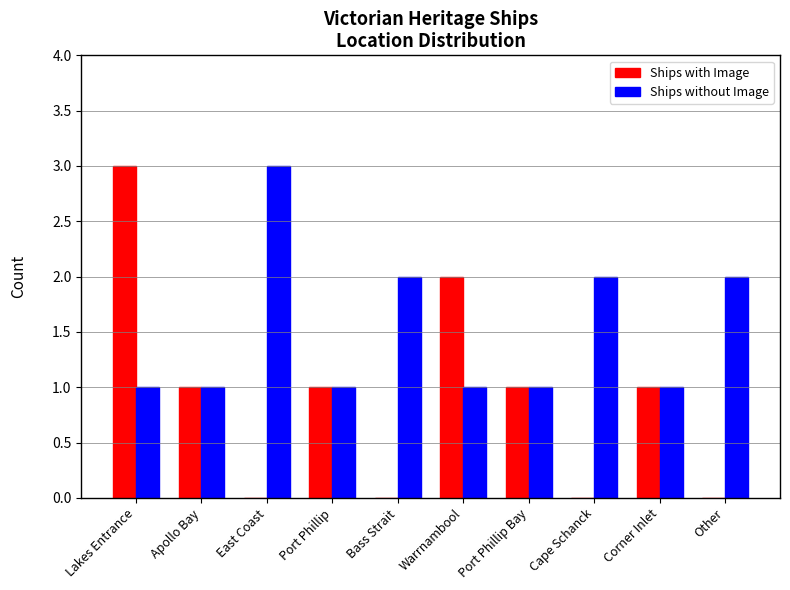

Between East Coast and Port Phillip, which series saw the biggest shift?

Ships without Image